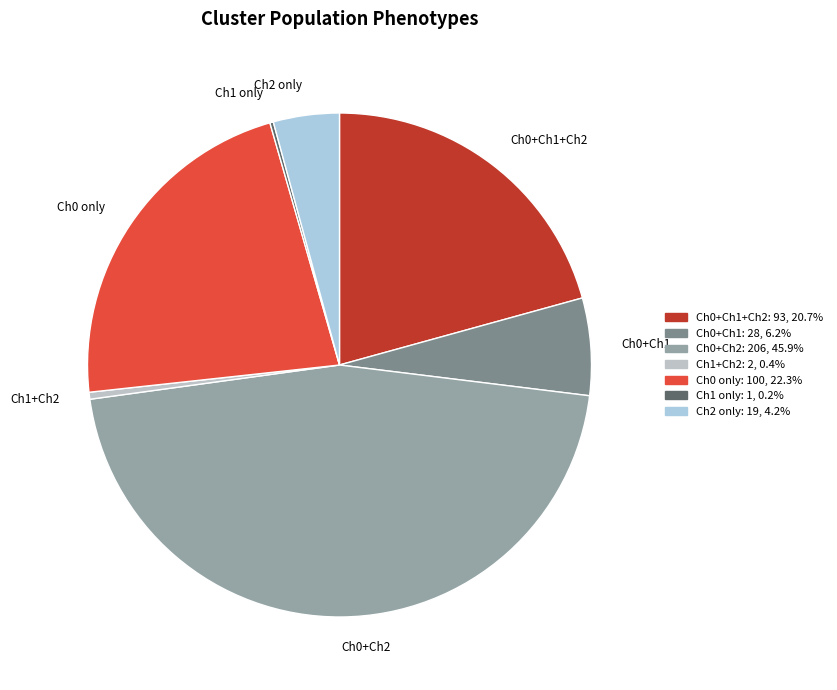

Is there any slice that represents more than half of the pie?

No